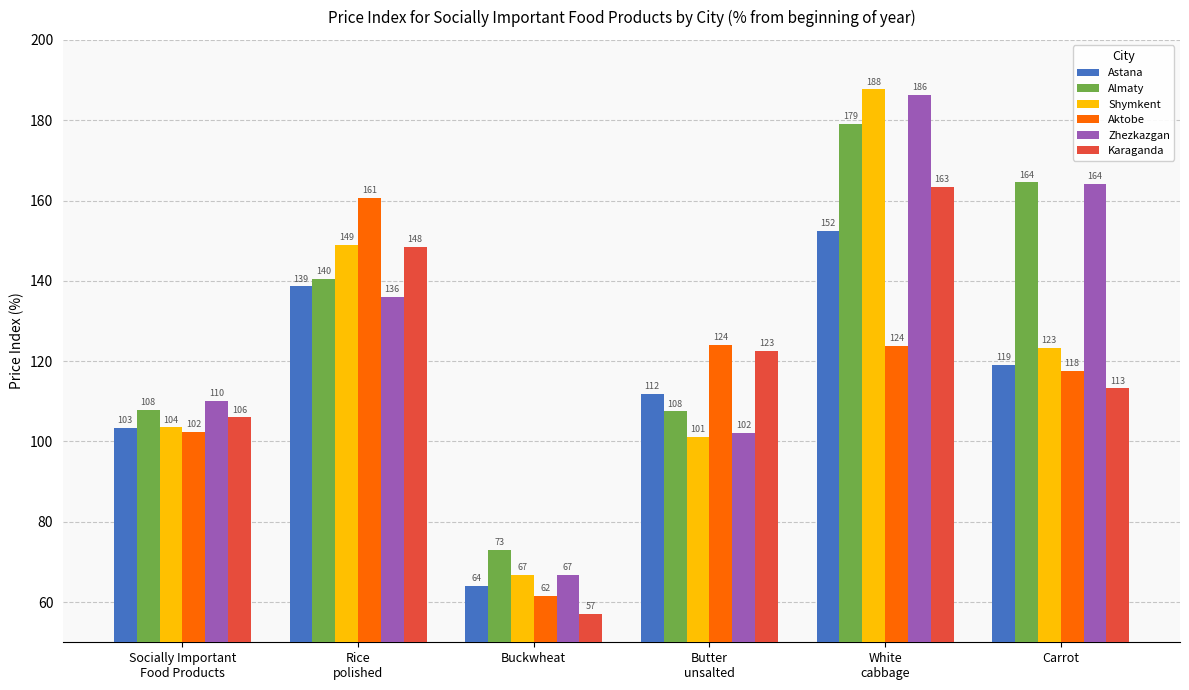

Where is Karaganda nearest to the value 110?

Carrot